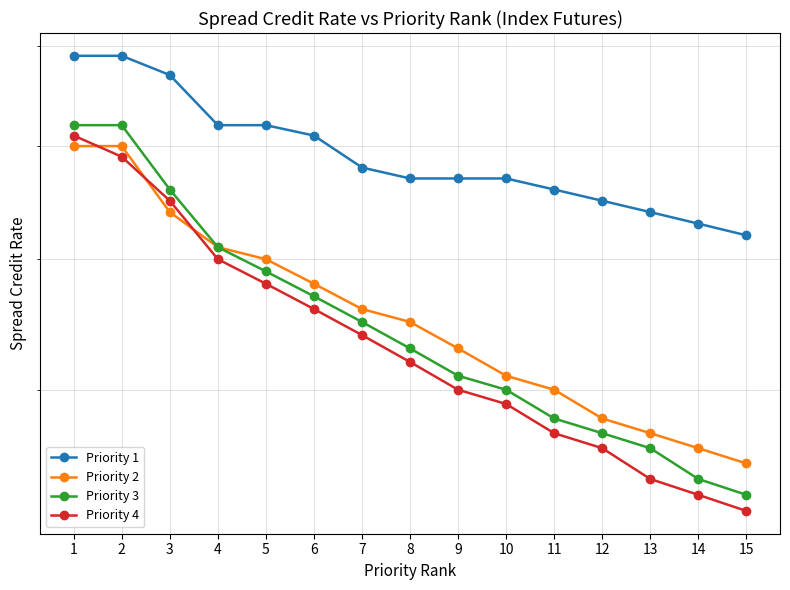

The Priority 1 series shows 0.8 at 12. True or false?

True